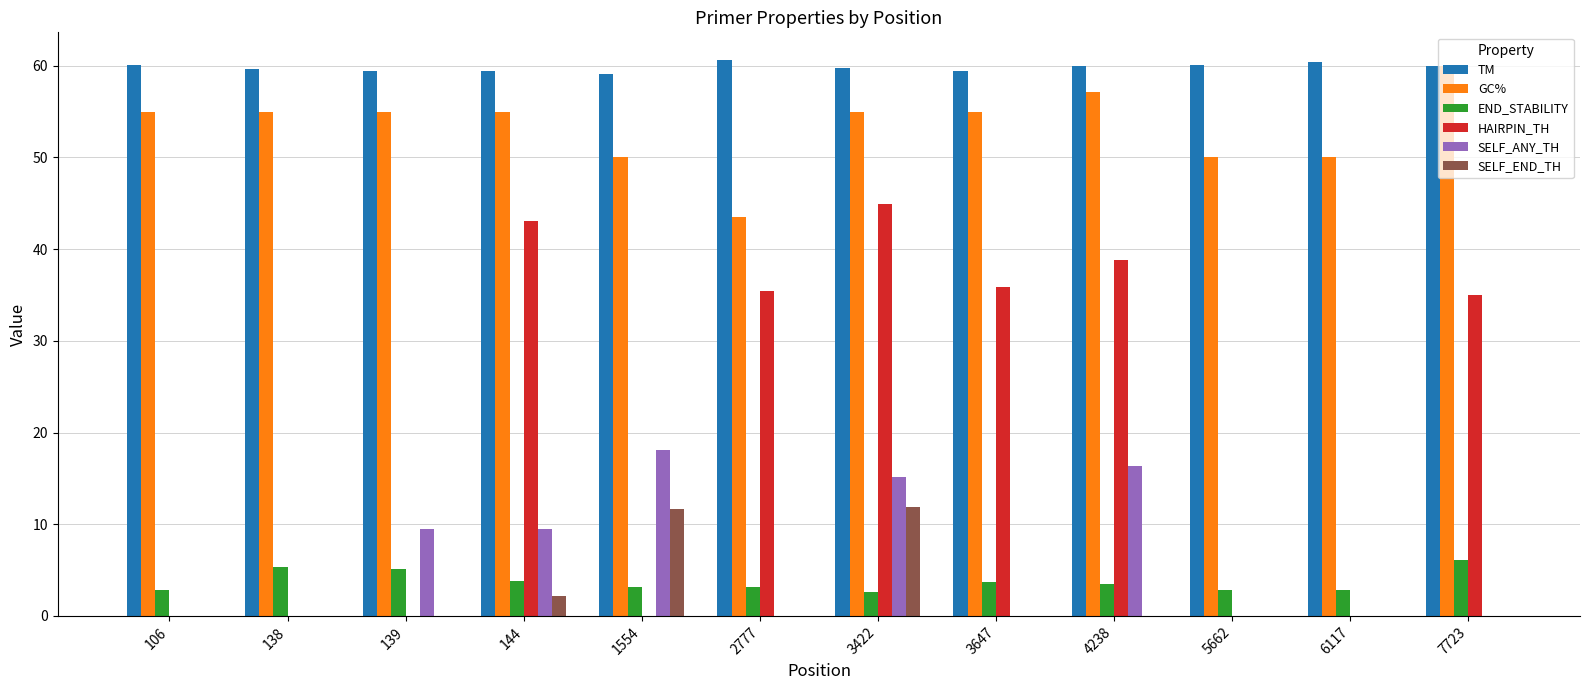

Does the chart contain stacked bars?

No